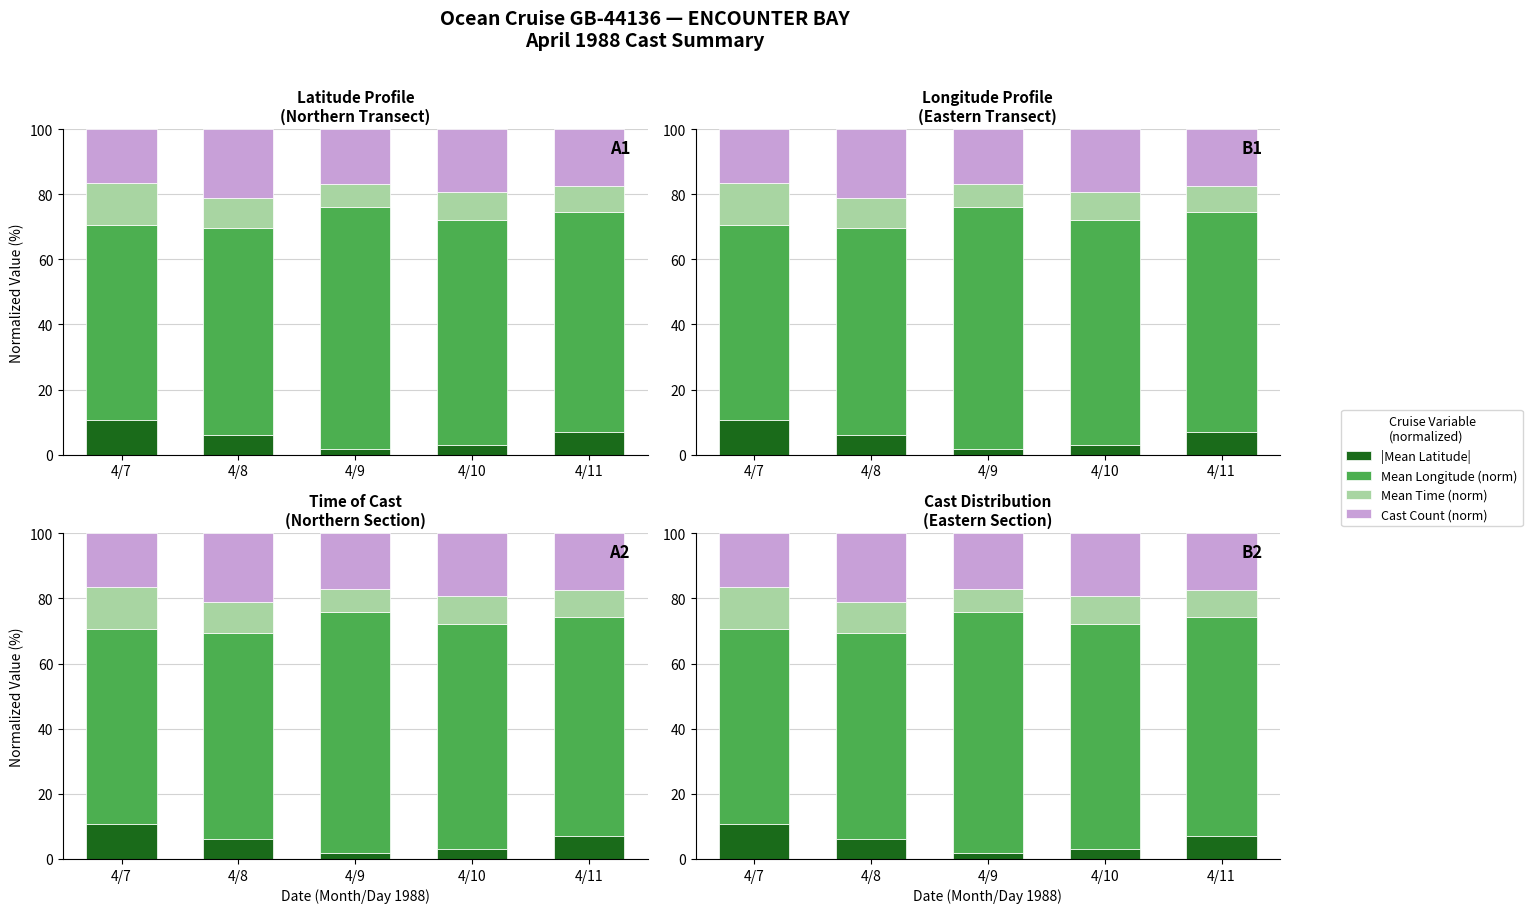

Are the bars horizontal?

No